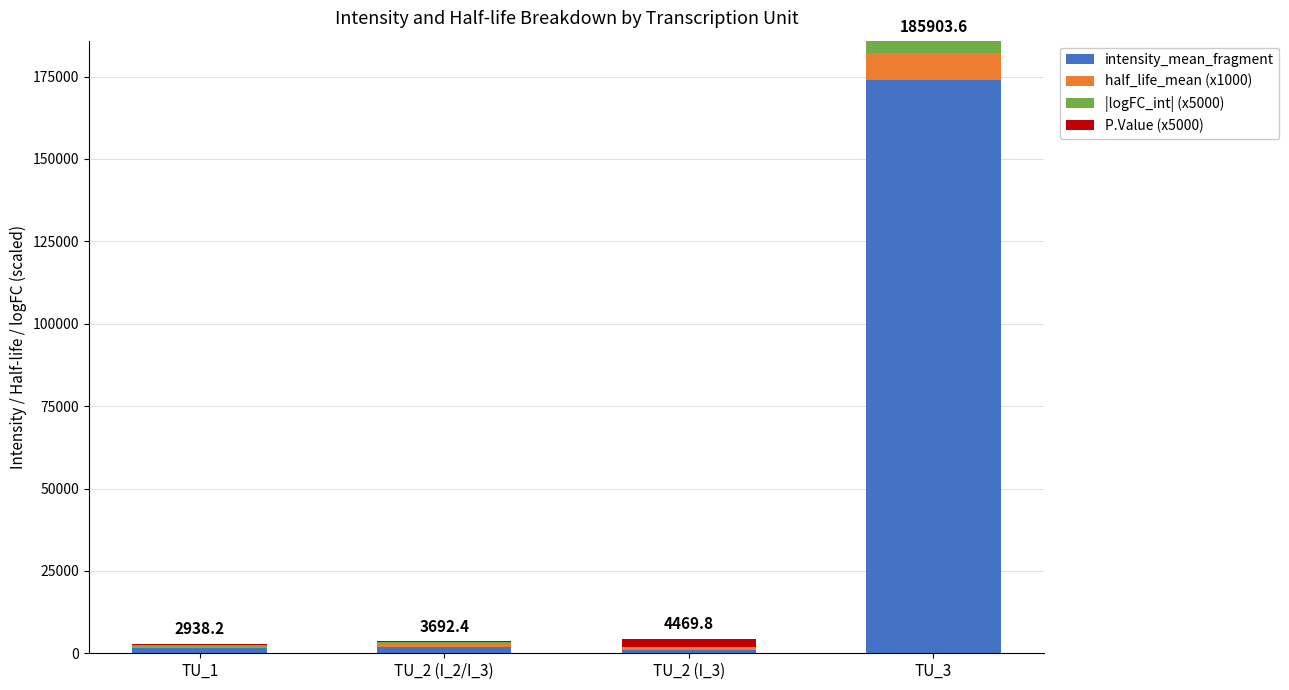

At which category is the sum across all series the highest?

TU_3